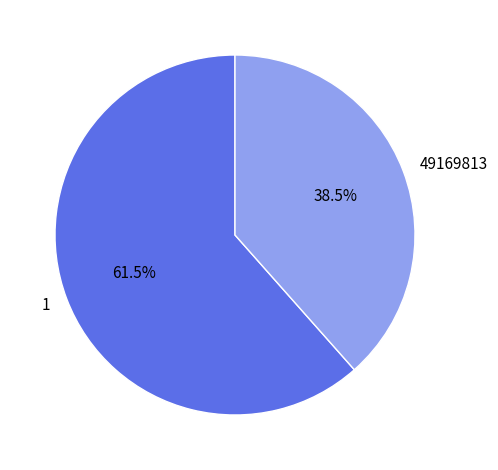

What is the ratio of the value at 49169813 to the value at 1?

0.6